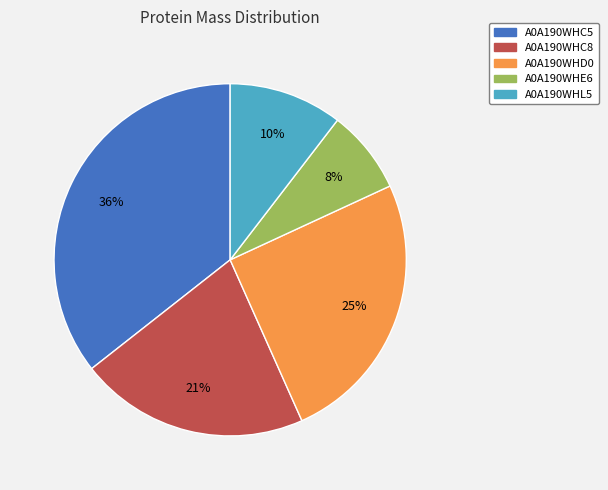

Which has a higher value, A0A190WHD0 or A0A190WHC8?

A0A190WHD0